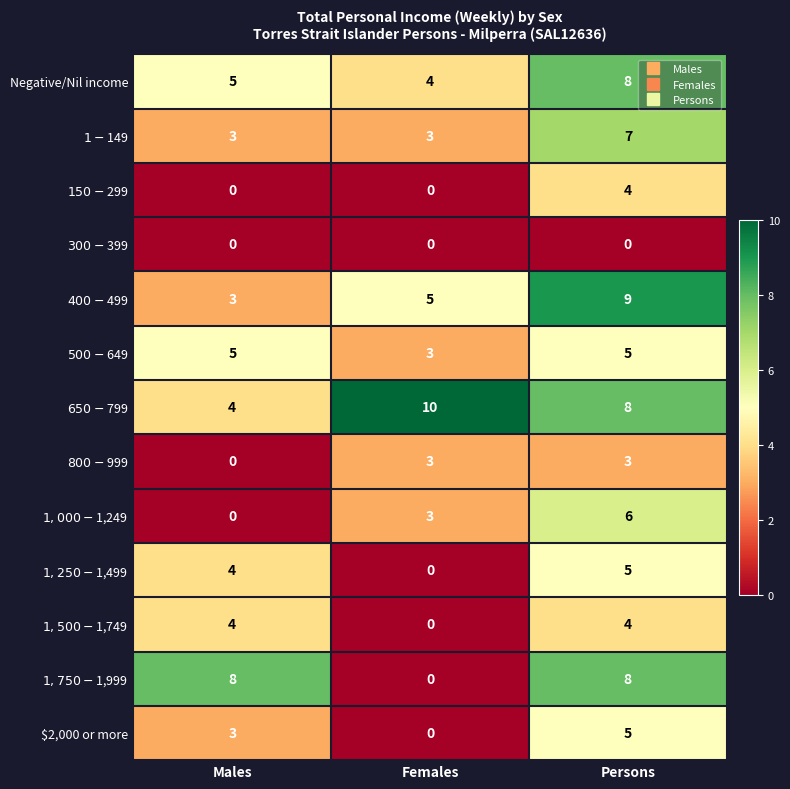

How many data points does each series have?

3